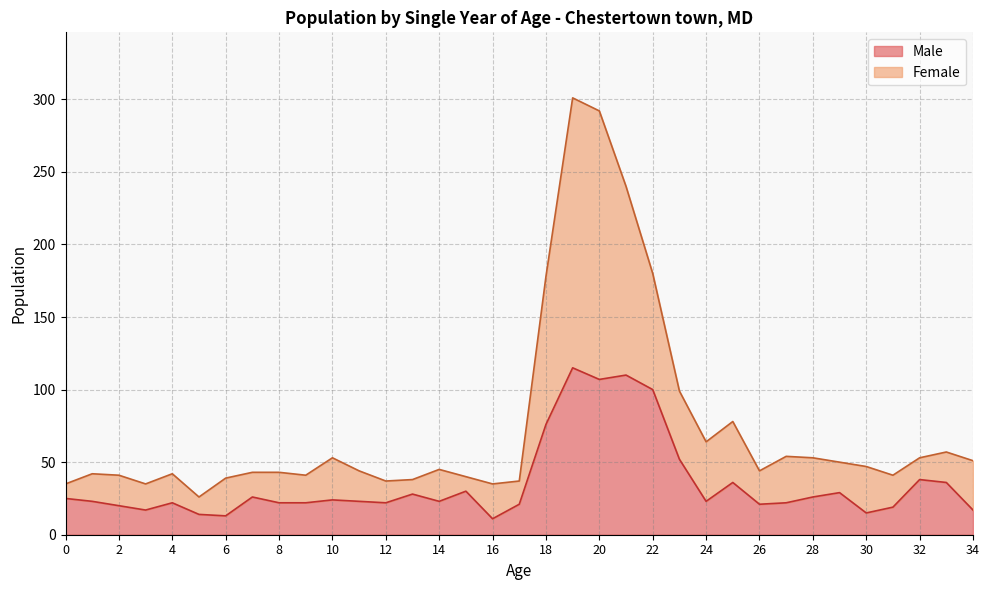

Reading left to right, what are all the values shown in this chart?

Male: 0=25	1=23	2=20	3=17	4=22	5=14	6=13	7=26	8=22	9=22	10=24	11=23	12=22	13=28	14=23	15=30	16=11	17=21	18=76	19=115	20=107	21=110	22=100	23=52	24=23	25=36	26=21	27=22	28=26	29=29	30=15	31=19	32=38	33=36	34=17
Female: 0=35	1=42	2=41	3=35	4=42	5=26	6=39	7=43	8=43	9=41	10=53	11=44	12=37	13=38	14=45	15=40	16=35	17=37	18=178	19=301	20=292	21=240	22=180	23=99	24=64	25=78	26=44	27=54	28=53	29=50	30=47	31=41	32=53	33=57	34=51